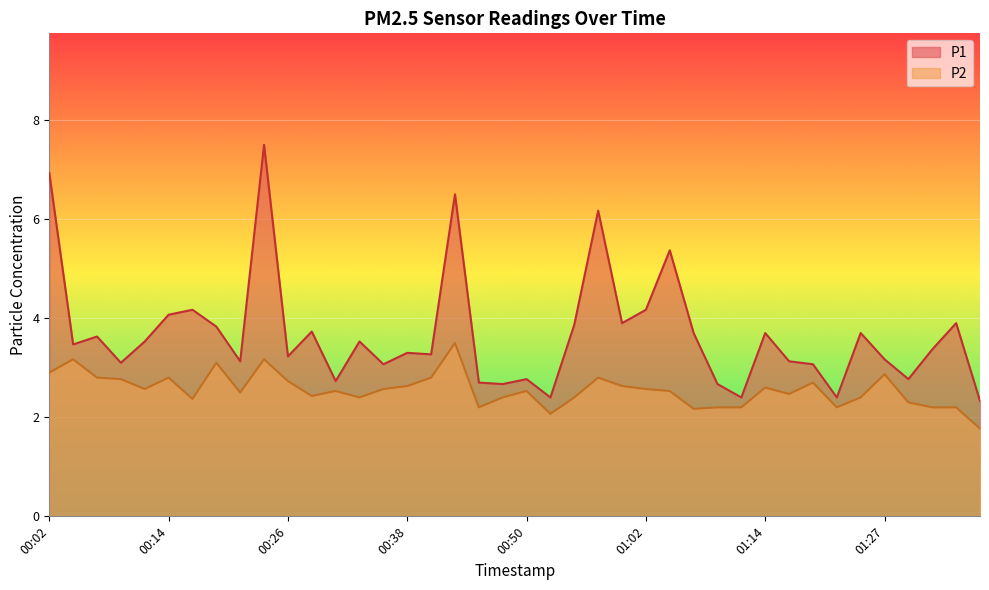

Which series has the widest spread of values?

P1